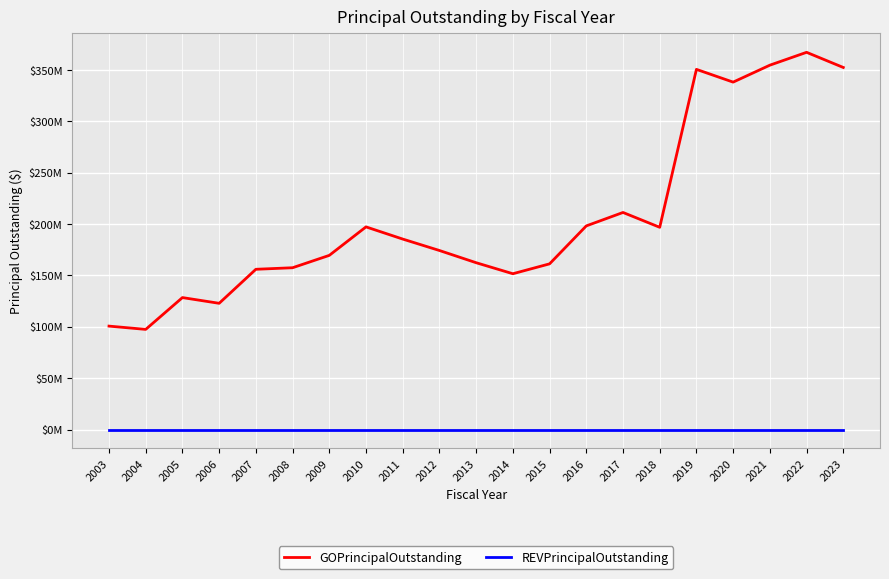

Between 2015 and 2007, which is larger?

2015